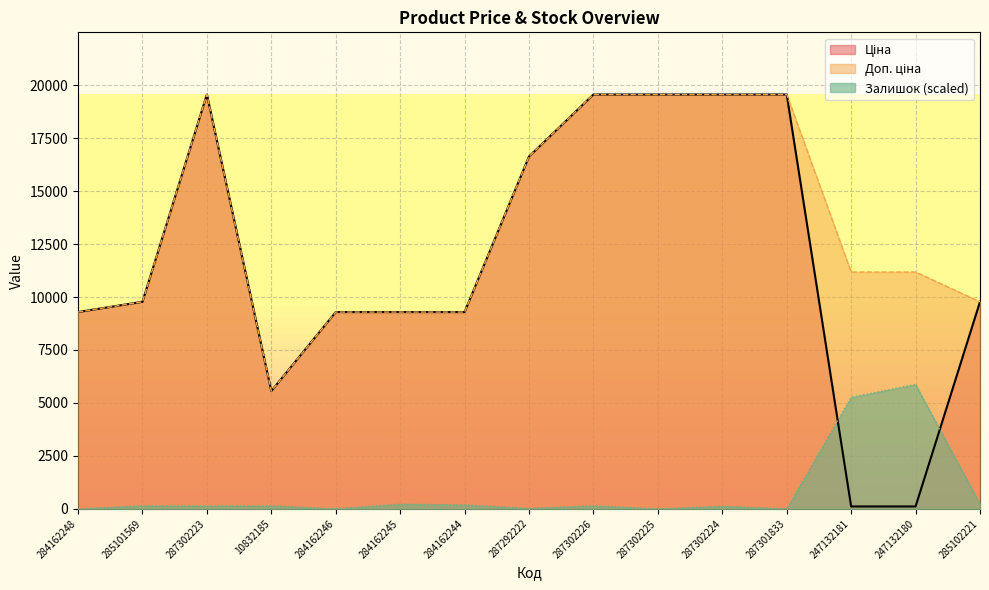

Which series has the widest spread of values?

Ціна